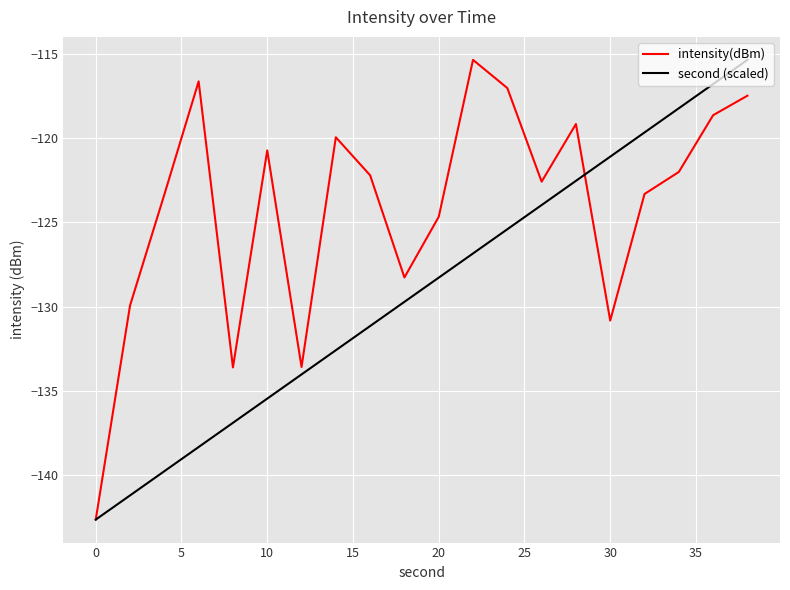

Count the number of categories in the chart.

20